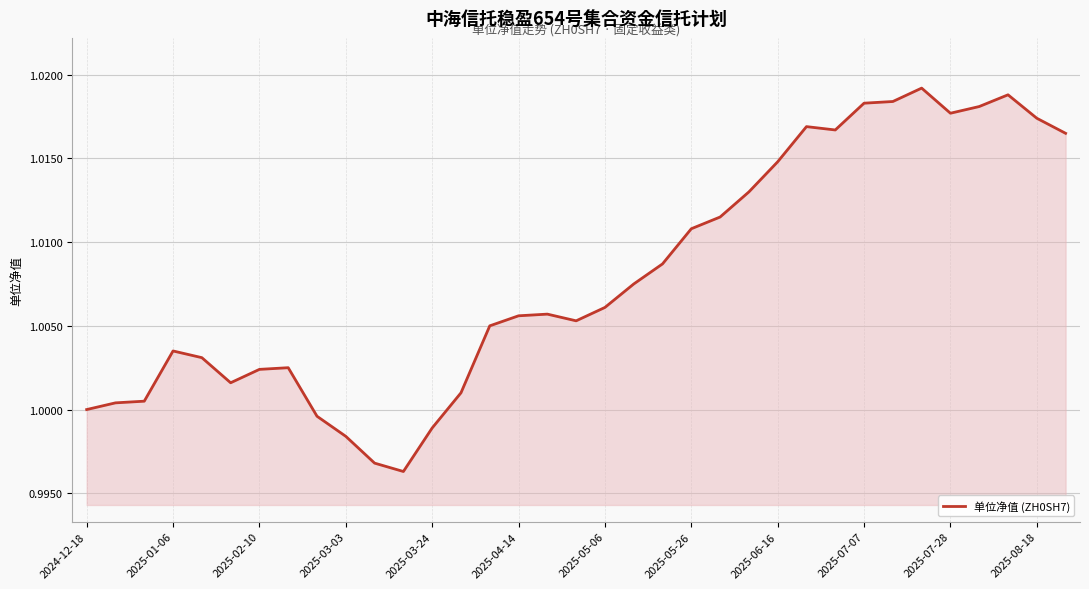

Does the chart have visible grid lines?

Yes